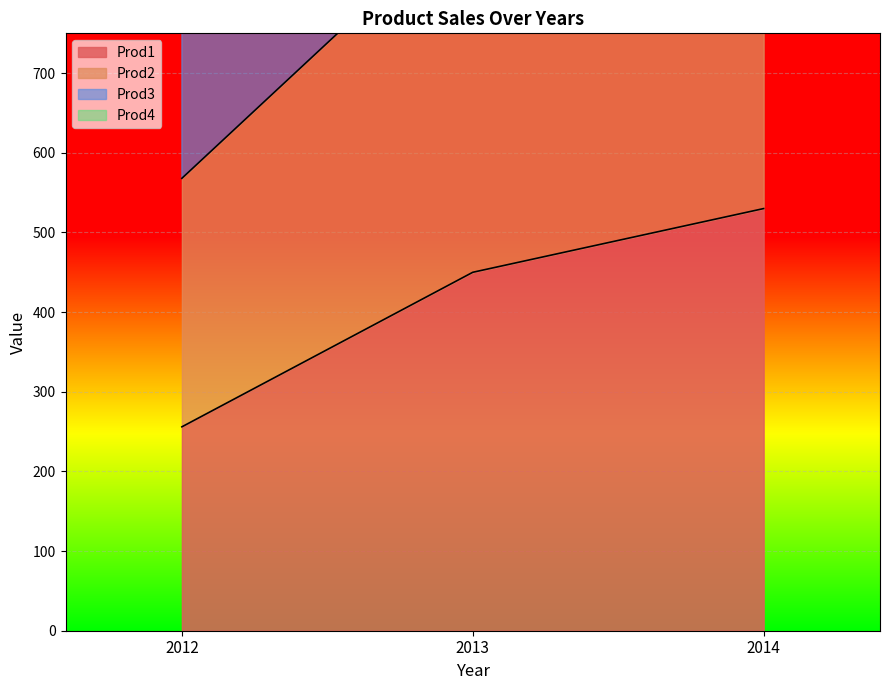

What is the difference between the Prod2 values at 2014 and 2012?

873